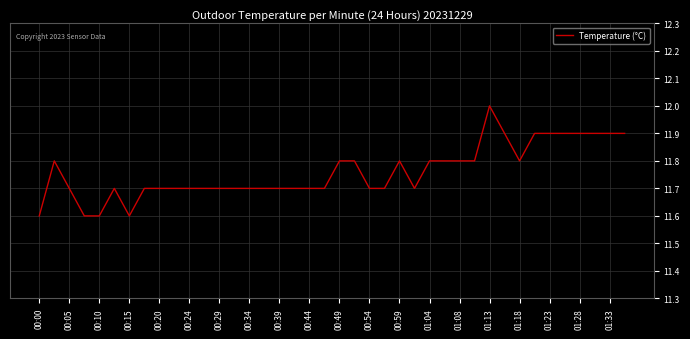

What is the difference between the maximum and minimum values?

0.4